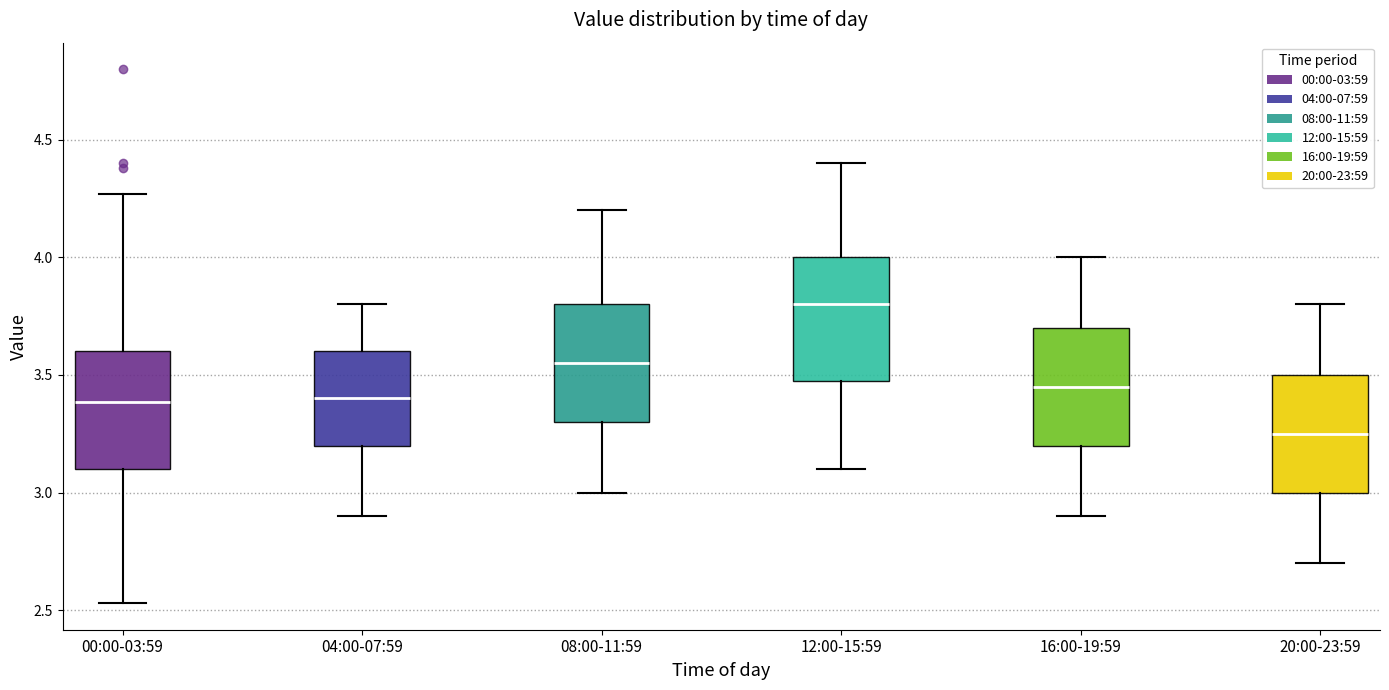

Reading left to right, transcribe this box plot: for each box, give where its median line is, the range the box spans, and where its two whiskers end, as read against the y-axis. The values are not printed on the chart, so give them approximately, as read against the axis.

00:00-03:59: median 3.40, box 3.10 to 3.60, whiskers 2.55 to 4.25
04:00-07:59: median 3.40, box 3.20 to 3.60, whiskers 2.90 to 3.80
08:00-11:59: median 3.55, box 3.30 to 3.80, whiskers 3.00 to 4.20
12:00-15:59: median 3.80, box 3.50 to 4.00, whiskers 3.10 to 4.40
16:00-19:59: median 3.45, box 3.20 to 3.70, whiskers 2.90 to 4.00
20:00-23:59: median 3.25, box 3.00 to 3.50, whiskers 2.70 to 3.80